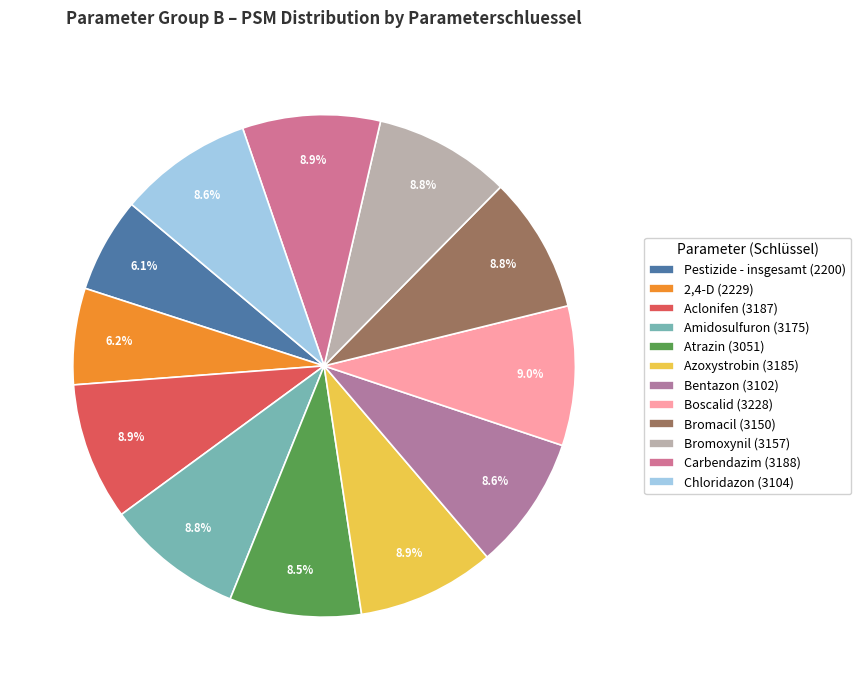

Is it true that Azoxystrobin is 1% of the pie?

False